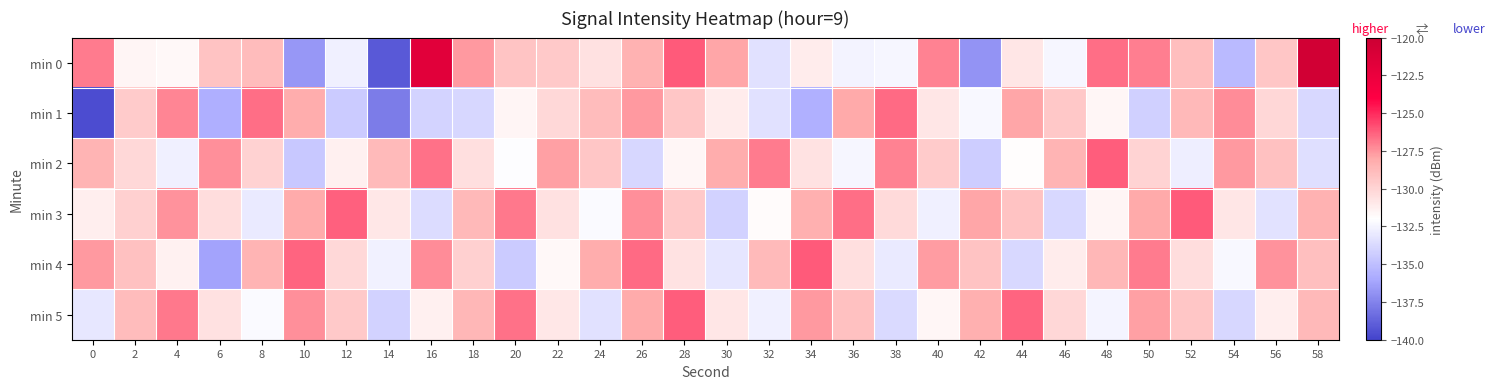

What is the total value across all series at 12?

-784.4